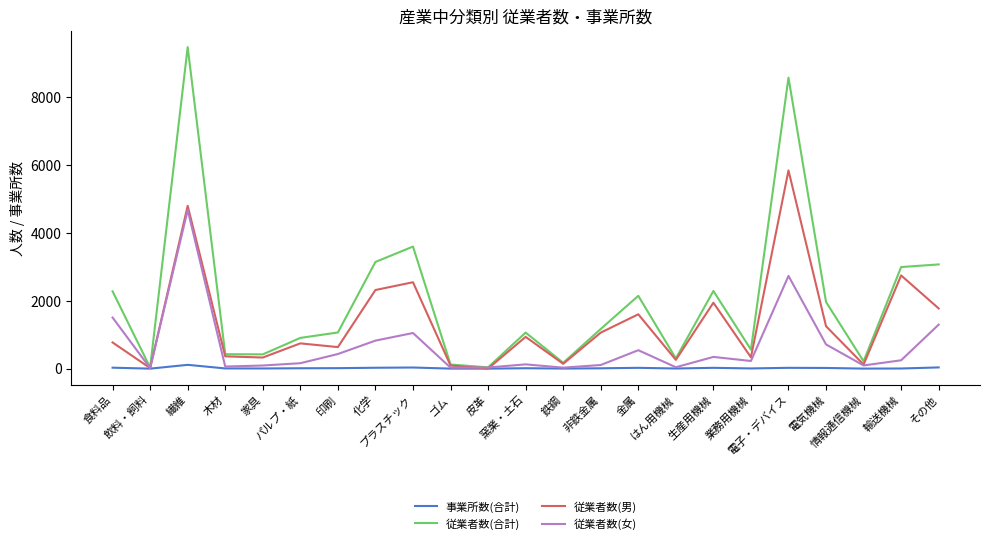

Which series has the largest total across all categories?

従業者数(合計)